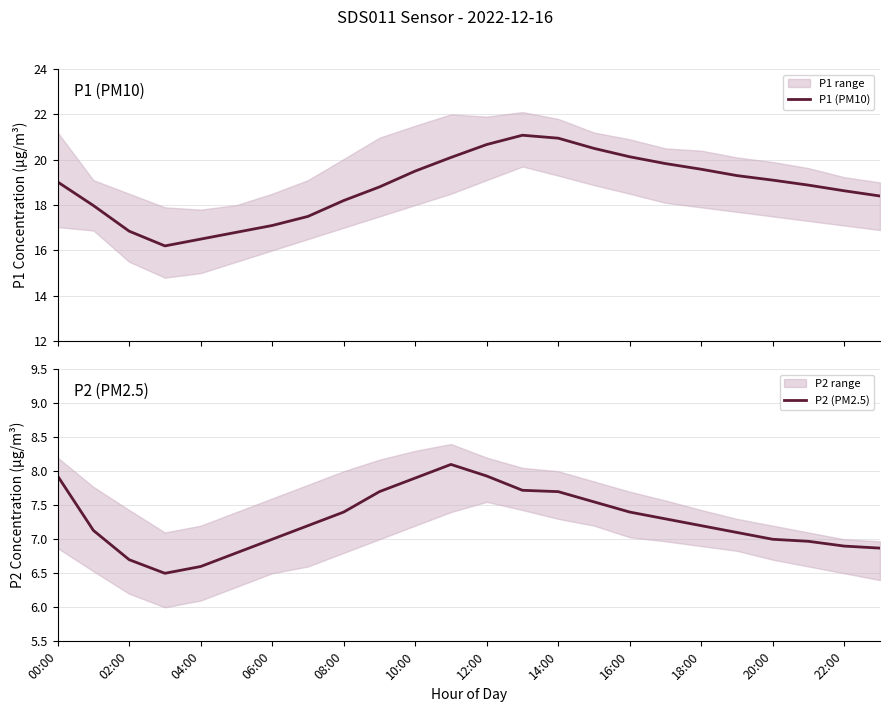

What is the lowest value of the P1 (PM10) series?

16.2